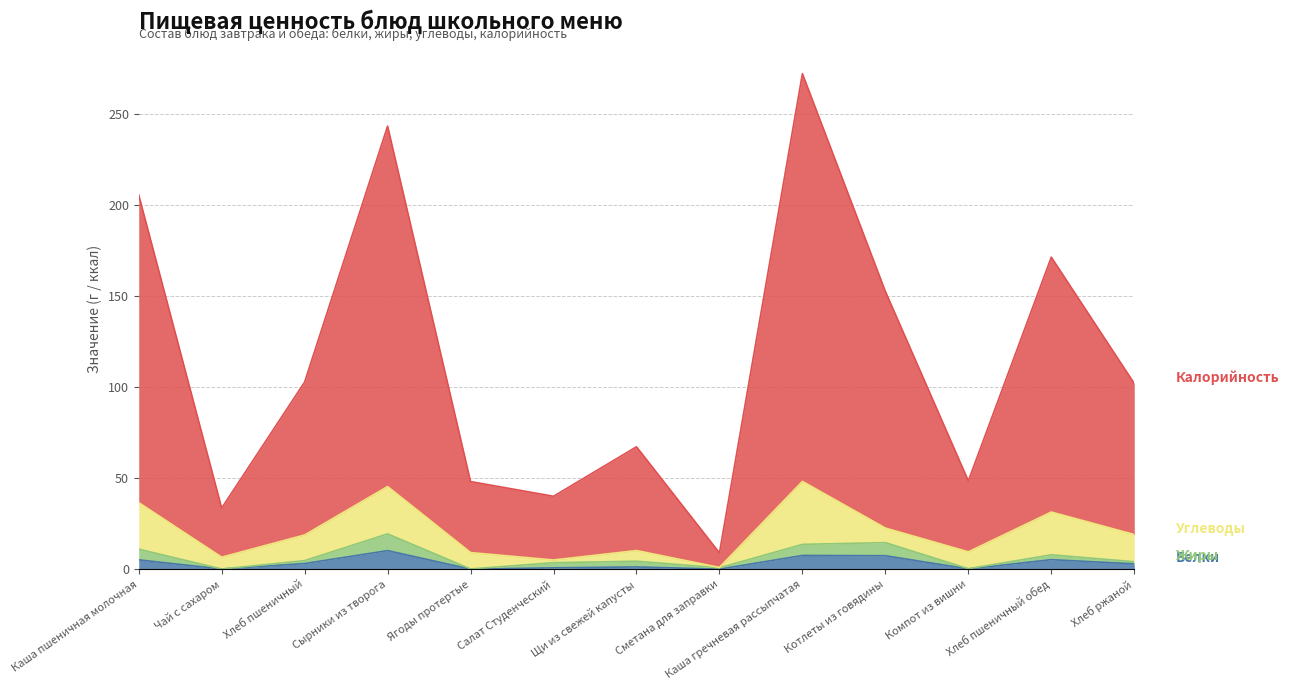

What is the label of the 11th point from the left?

Компот из вишни